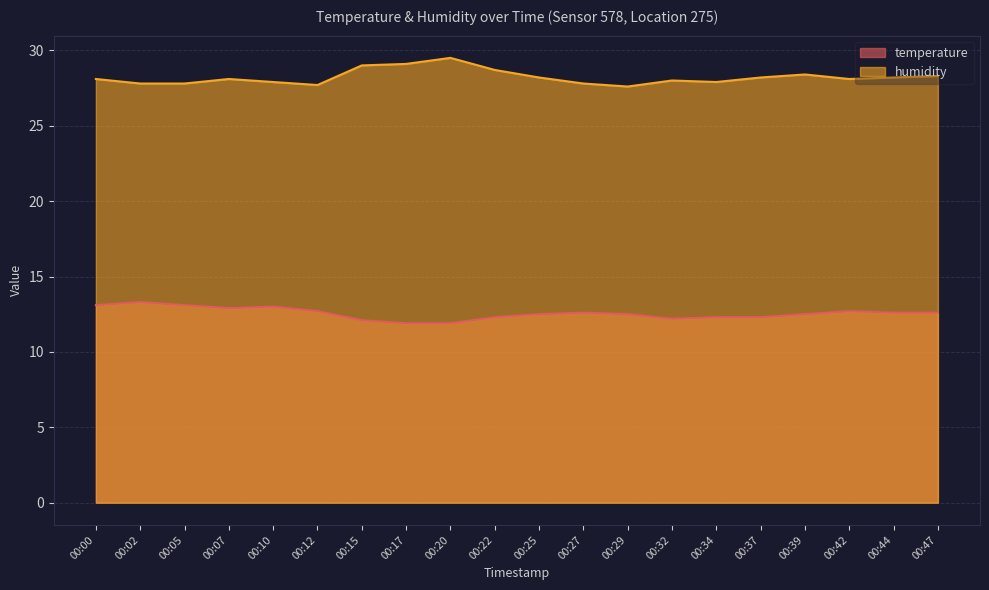

Which series has the largest range (max minus min)?

humidity